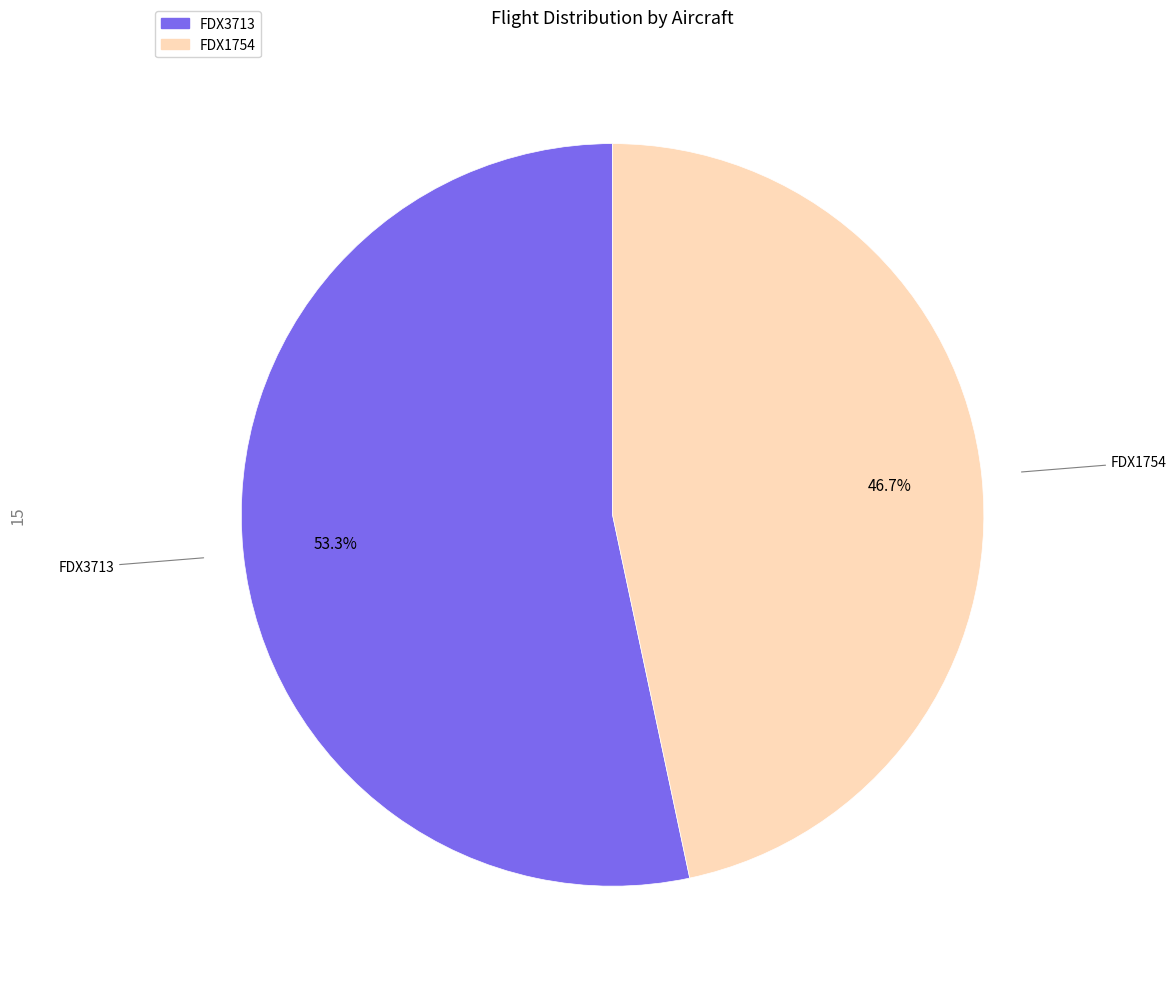

What is the ratio of the value at FDX3713 to the value at FDX1754?

1.1